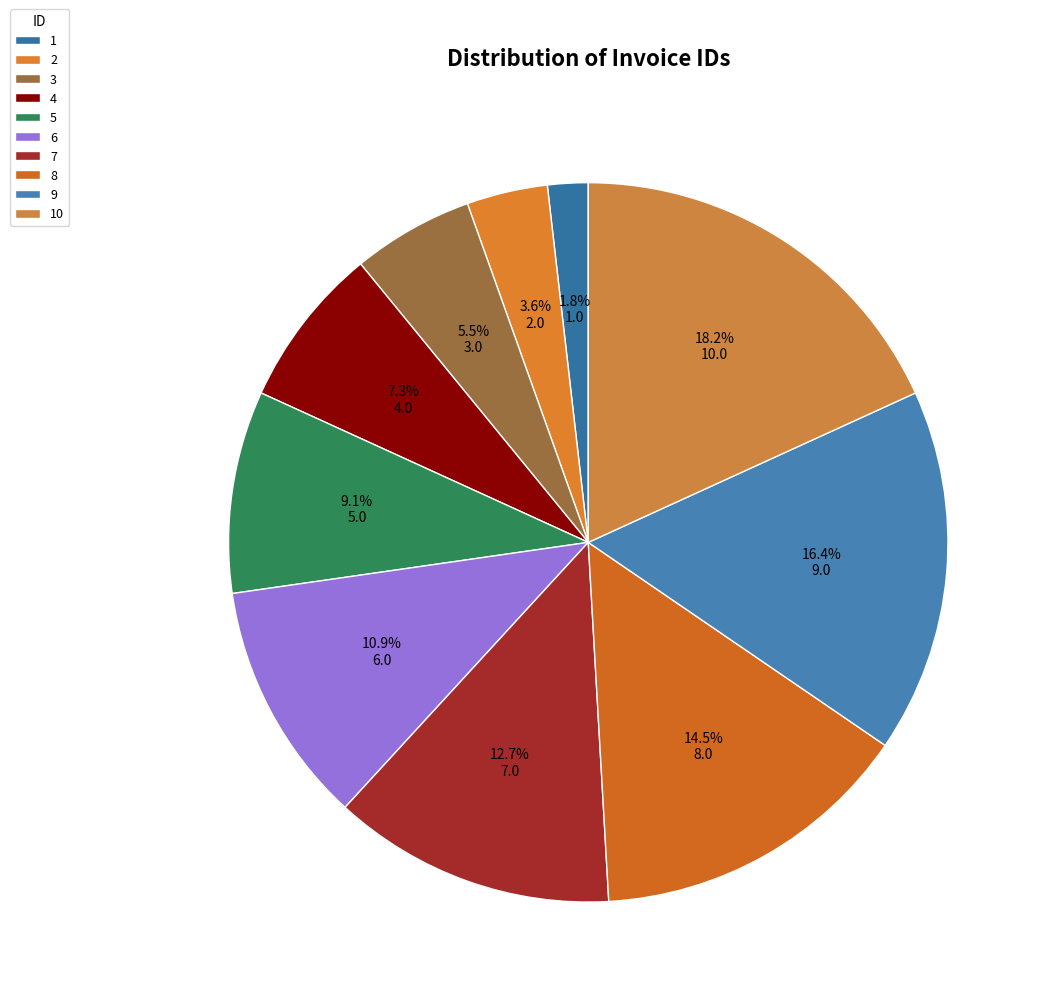

Combined, what portion of the pie is 8 and 2?

18.2%